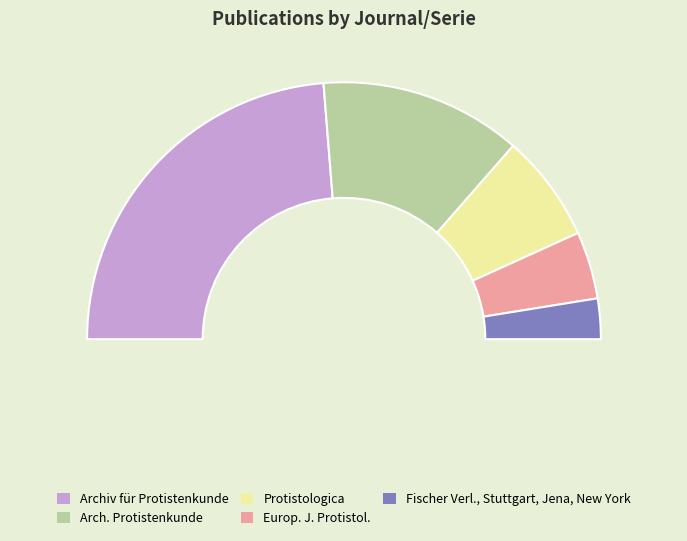

What percentage is NOT represented by Protistologica?

86.4%